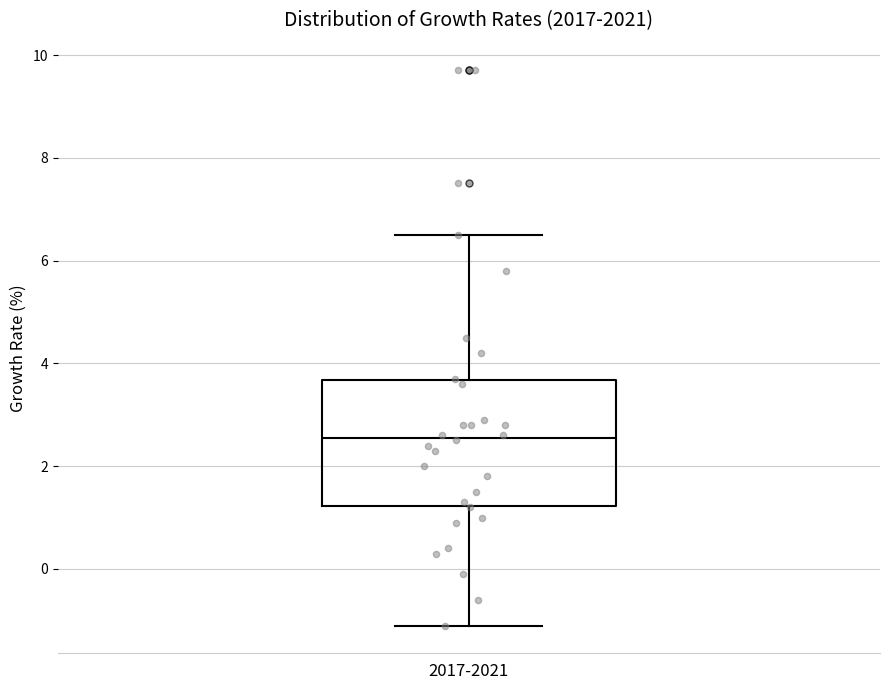

Read this box plot against the y-axis: the position of the median line, the range covered by the box, and the ends of both whiskers. The values are not printed on the chart, so give them approximately, as read against the axis.

median 2.6, box 1.2 to 3.6, whiskers -1.0 to 6.6